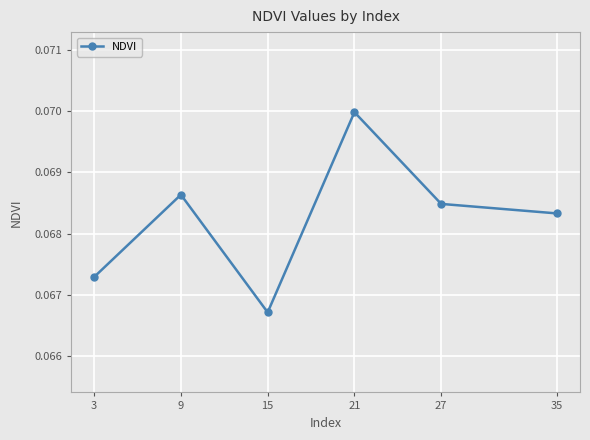

Between 21 and 3, which is larger?

21